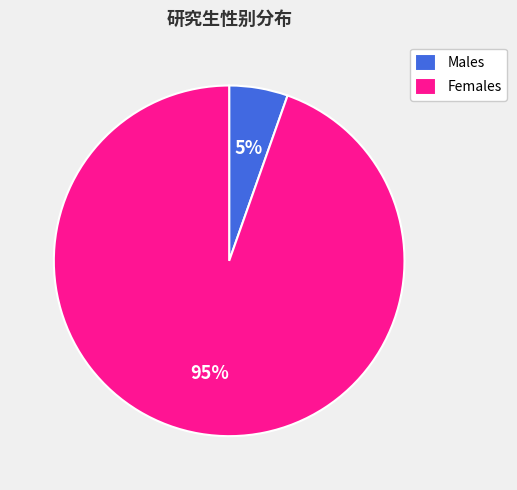

Between Females and Males, which is larger?

Females